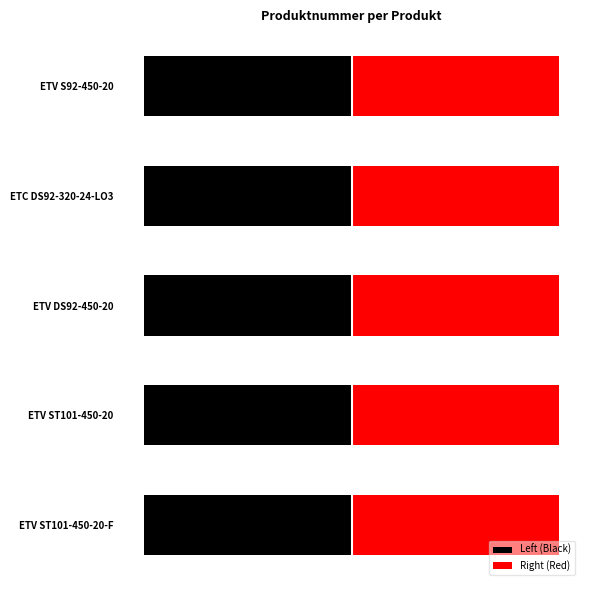

True or false: Left (Black) has a value of -0.2 at 3.

False